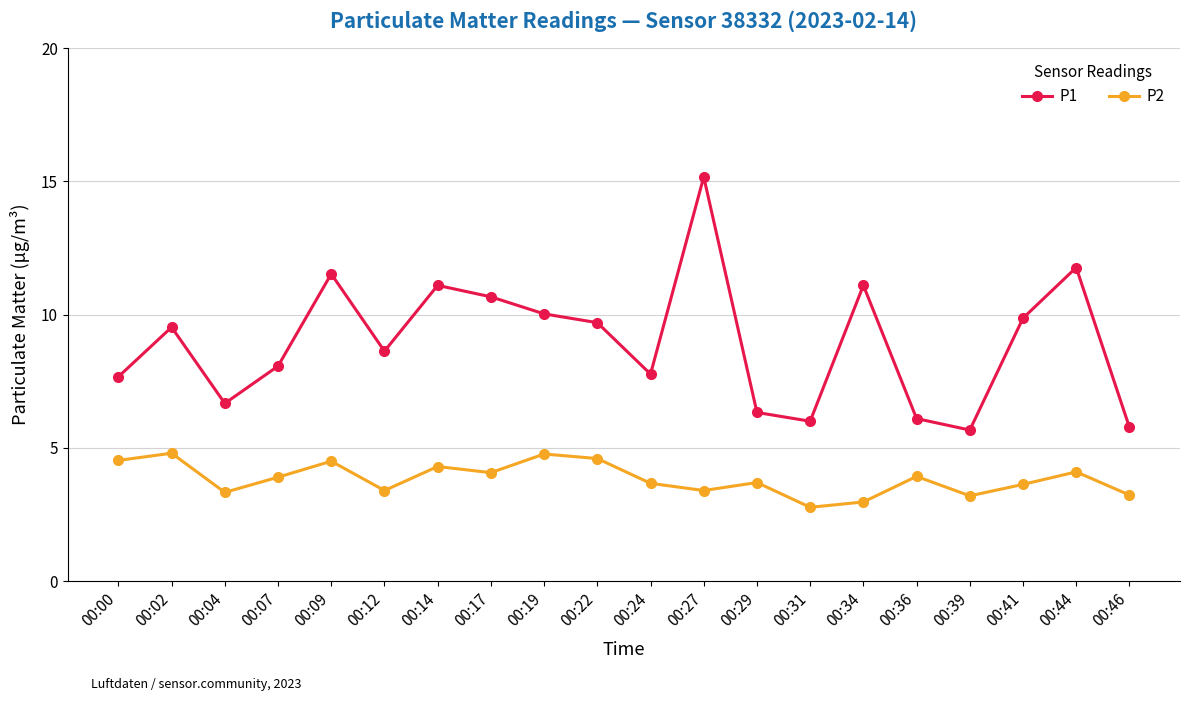

Which series changed the most between 00:09 and 00:17?

P1